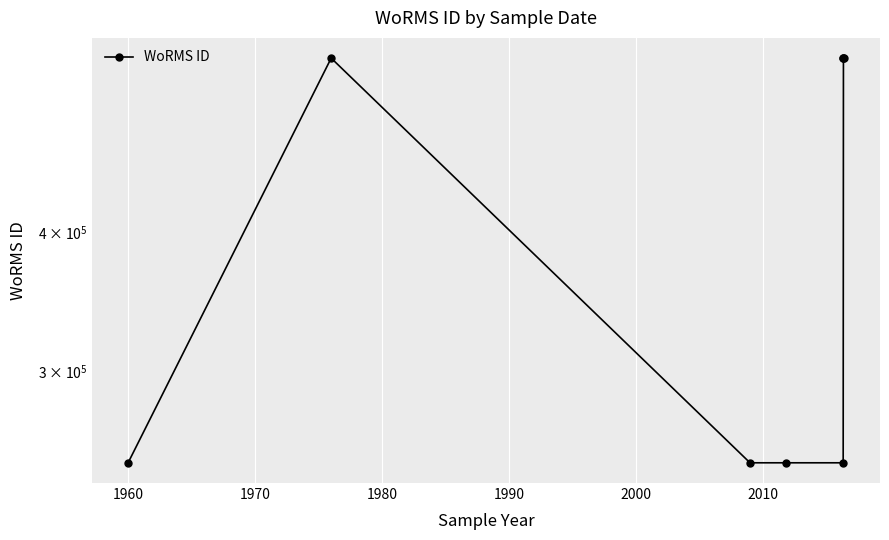

What is the difference between the maximum and minimum values?

325760